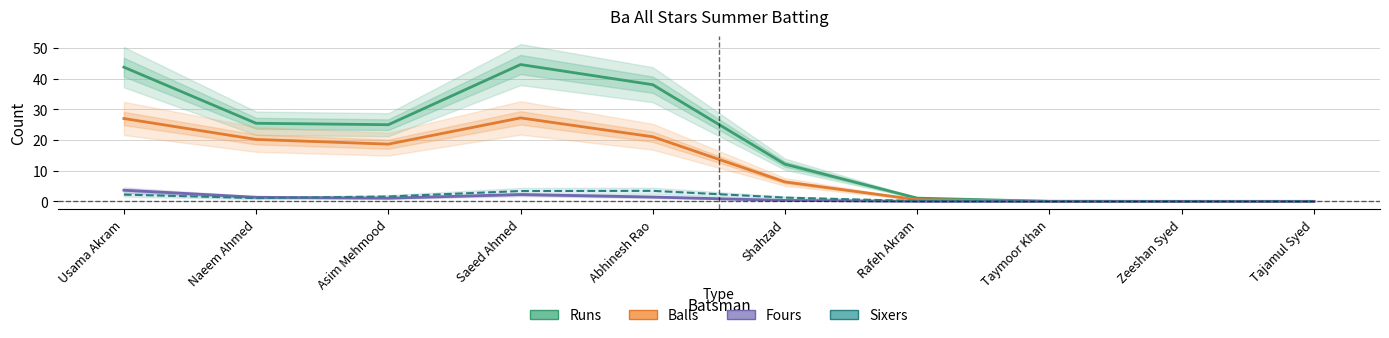

What are all the series names shown in the legend?

Runs, Balls, Fours, Sixers